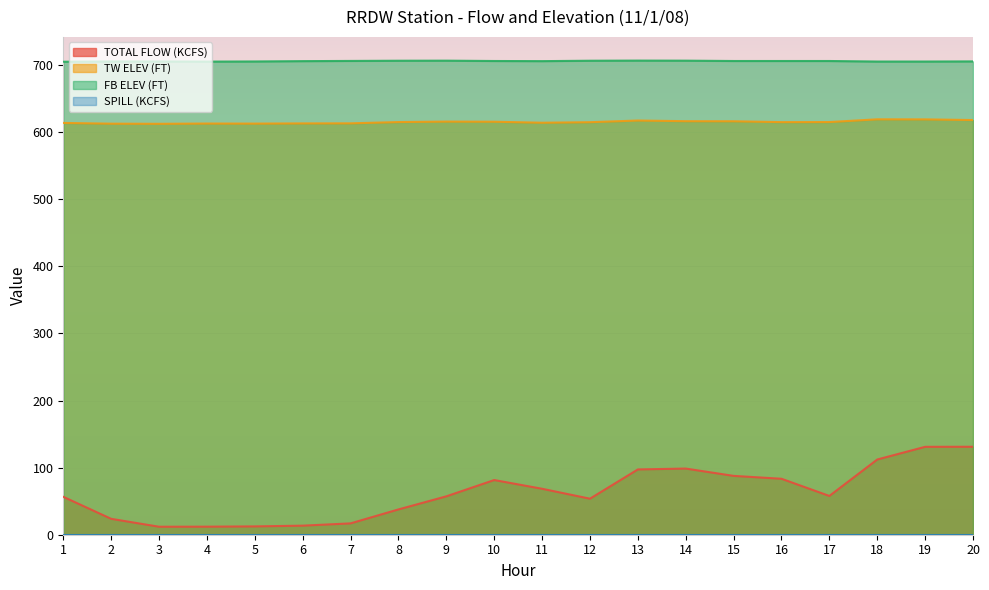

What is the lowest value of the TOTAL FLOW (KCFS) series?

11.9